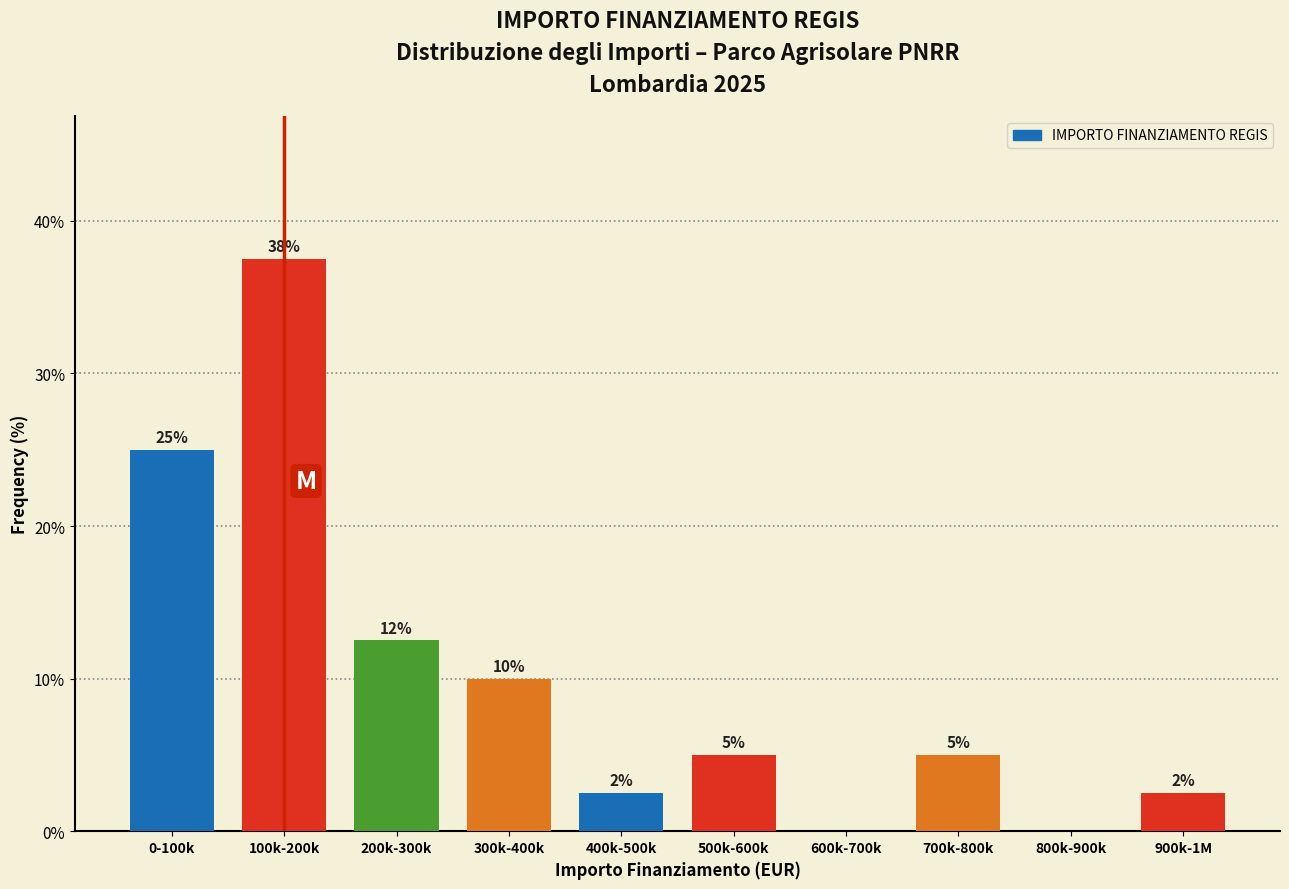

At which label is the value closest to 18?

200k-300k